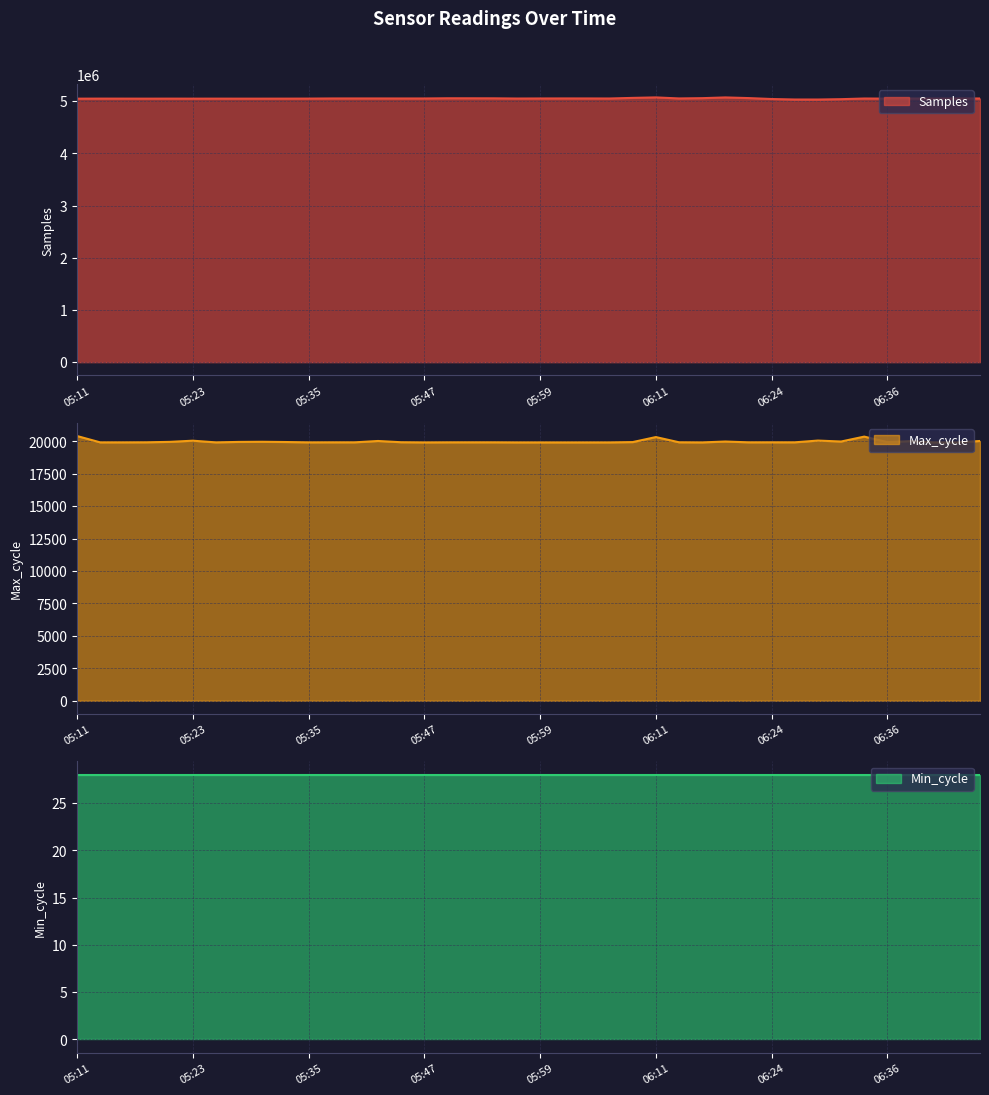

How many categories are shown in the chart?

40